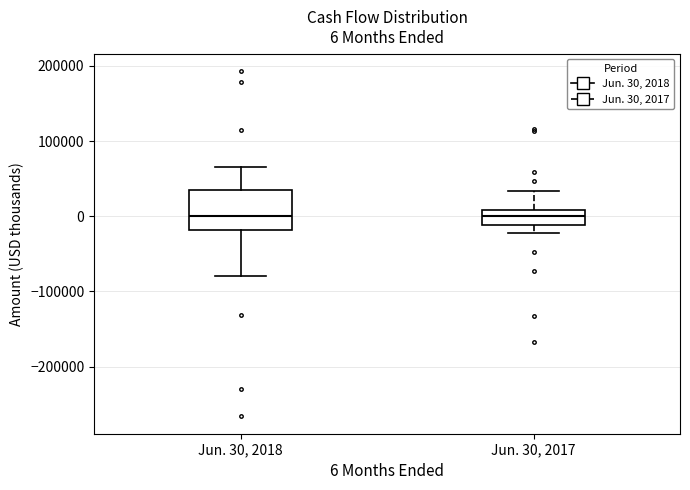

Which box is the tallest, from its lower edge to its upper edge?

Jun. 30, 2018